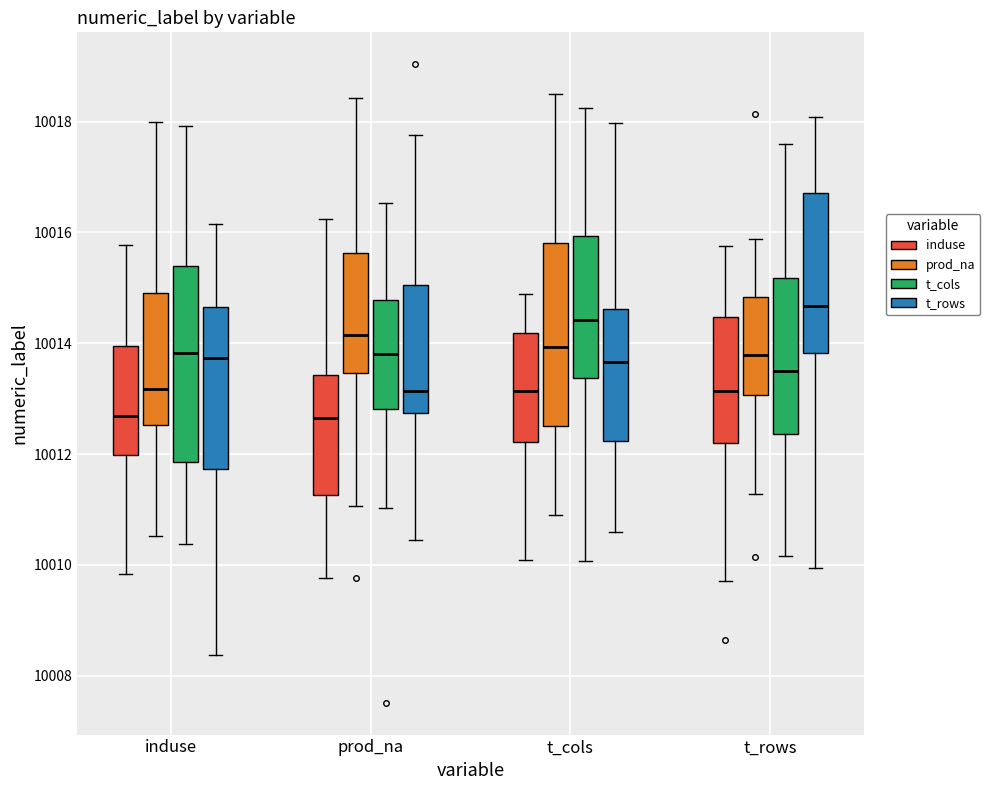

Reading left to right, transcribe this box plot: for each box, give where its median line is, the range the box spans, and where its two whiskers end, as read against the y-axis. The values are not printed on the chart, so give them approximately, as read against the axis.

induse (induse): median 10012.6, box 10012.0 to 10014.0, whiskers 10009.8 to 10015.8
induse (prod_na): median 10013.2, box 10012.6 to 10015.0, whiskers 10010.6 to 10018.0
induse (t_cols): median 10013.8, box 10011.8 to 10015.4, whiskers 10010.4 to 10018.0
induse (t_rows): median 10013.8, box 10011.8 to 10014.6, whiskers 10008.4 to 10016.2
prod_na (induse): median 10012.6, box 10011.2 to 10013.4, whiskers 10009.8 to 10016.2
prod_na (prod_na): median 10014.2, box 10013.4 to 10015.6, whiskers 10011.0 to 10018.4
prod_na (t_cols): median 10013.8, box 10012.8 to 10014.8, whiskers 10011.0 to 10016.6
prod_na (t_rows): median 10013.2, box 10012.8 to 10015.0, whiskers 10010.4 to 10017.8
t_cols (induse): median 10013.2, box 10012.2 to 10014.2, whiskers 10010.0 to 10014.8
t_cols (prod_na): median 10014.0, box 10012.6 to 10015.8, whiskers 10010.8 to 10018.6
t_cols (t_cols): median 10014.4, box 10013.4 to 10016.0, whiskers 10010.0 to 10018.2
t_cols (t_rows): median 10013.6, box 10012.2 to 10014.6, whiskers 10010.6 to 10018.0
t_rows (induse): median 10013.2, box 10012.2 to 10014.4, whiskers 10009.8 to 10015.8
t_rows (prod_na): median 10013.8, box 10013.0 to 10014.8, whiskers 10011.2 to 10015.8
t_rows (t_cols): median 10013.4, box 10012.4 to 10015.2, whiskers 10010.2 to 10017.6
t_rows (t_rows): median 10014.6, box 10013.8 to 10016.8, whiskers 10010.0 to 10018.0